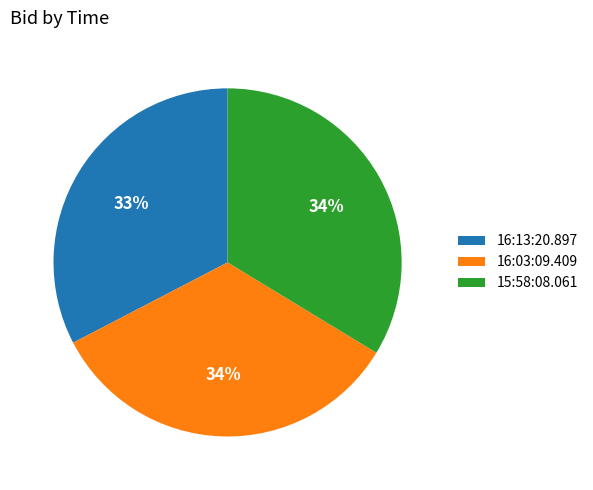

Is it true that 16:03:09.409 is 22% of the pie?

False